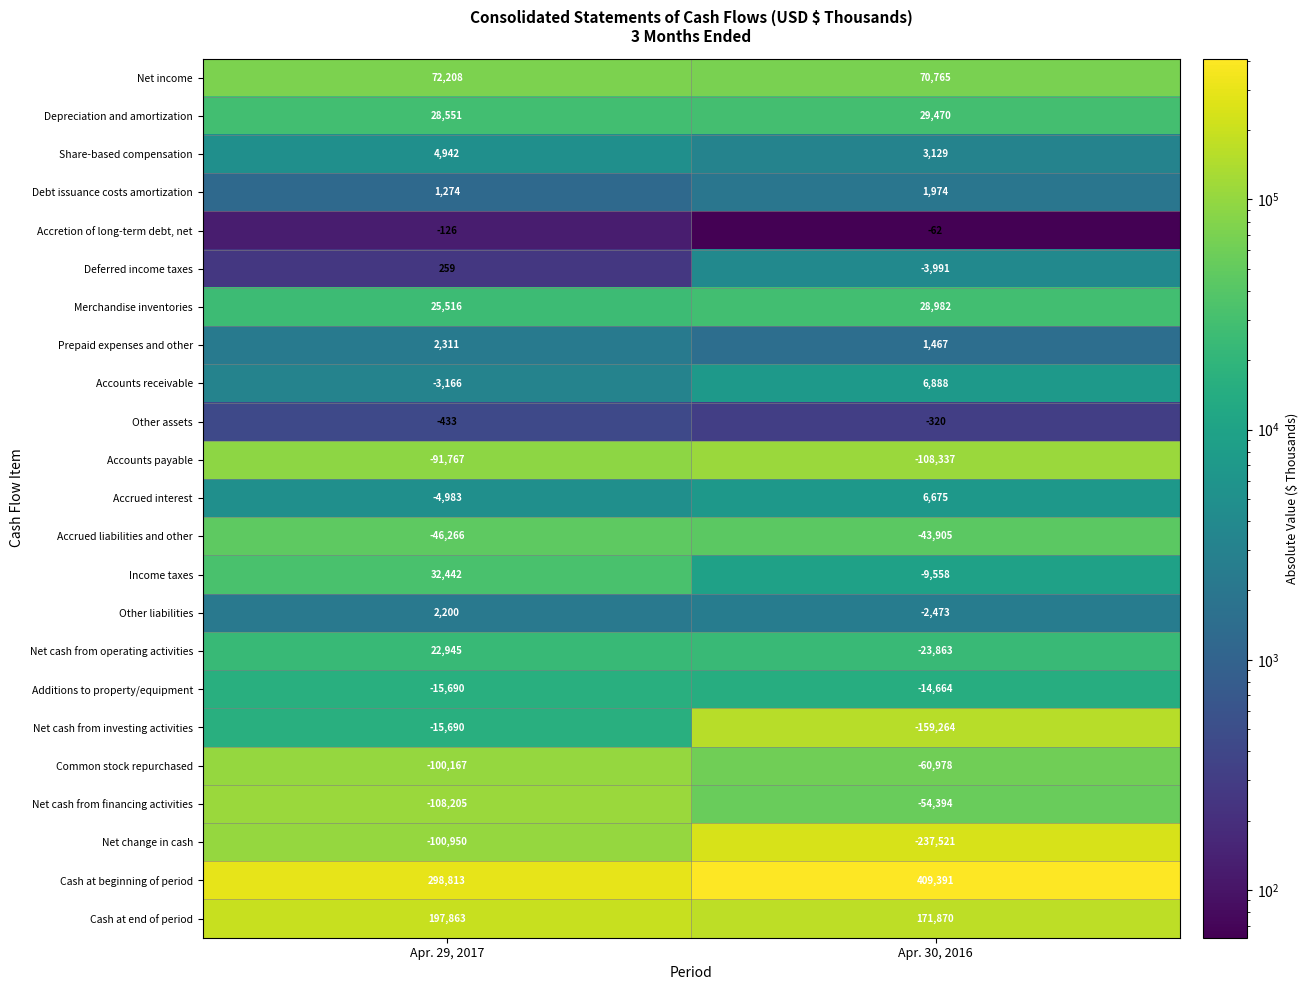

What is the difference between the highest and lowest values at Apr. 29, 2017?

407018